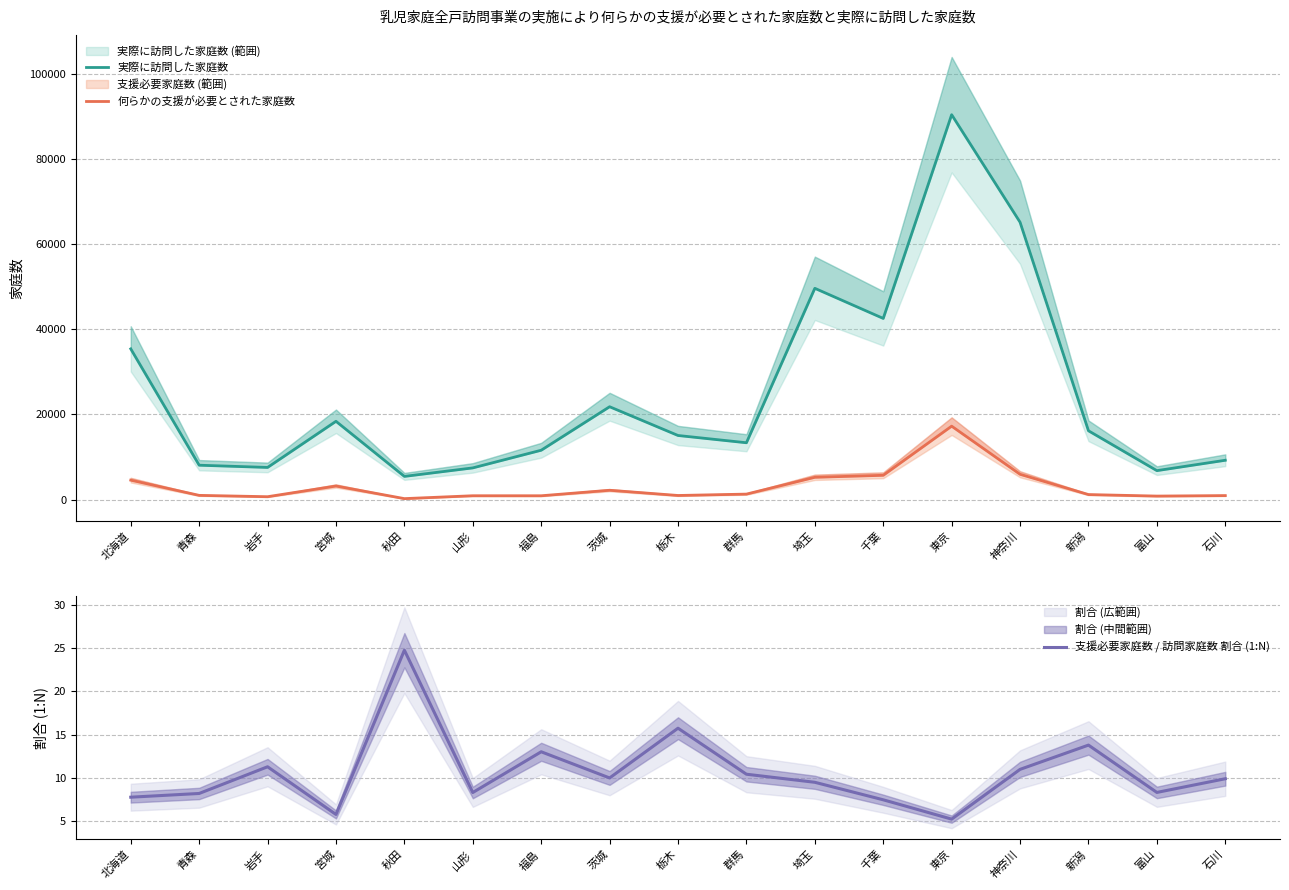

What is the value of the 何らかの支援が必要とされた家庭数 point at the 1st from the left?

4558.0